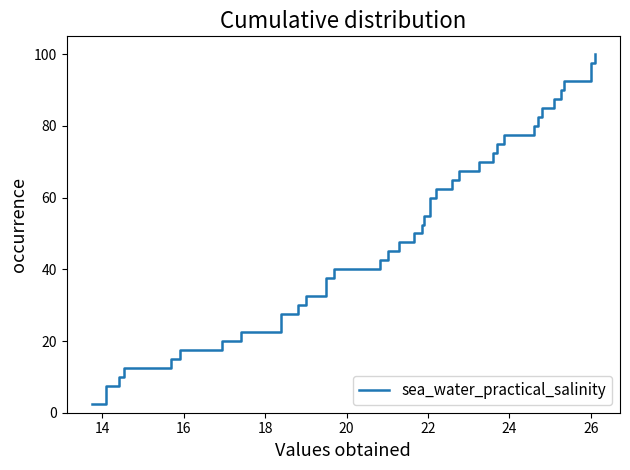

What is the minimum value shown in the chart?

2.5